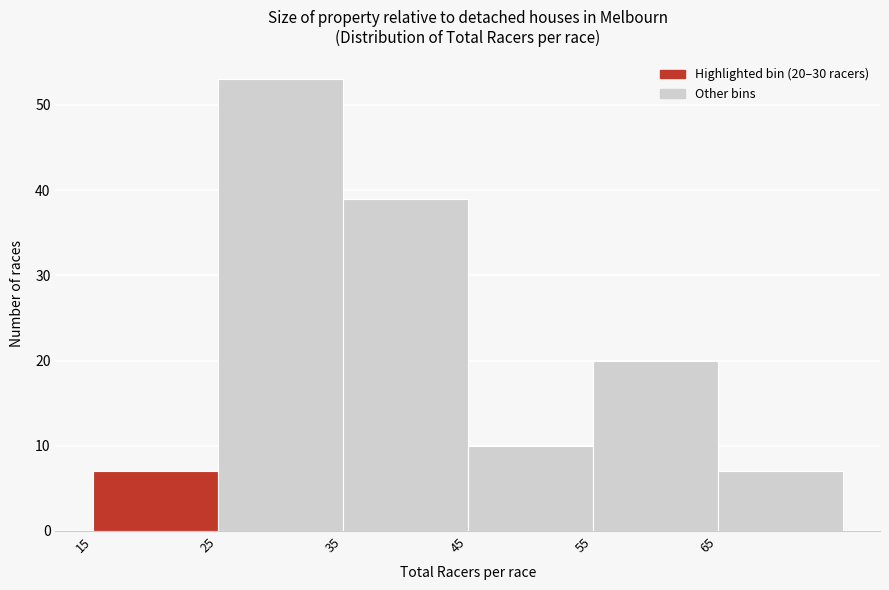

Over which range of the x-axis is the bar tallest?

25 to 35